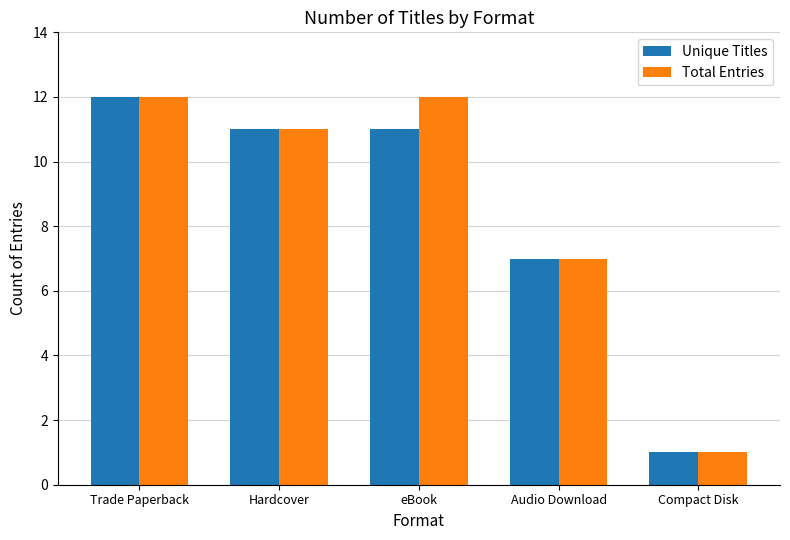

The Total Entries series shows 11 at Hardcover. True or false?

True